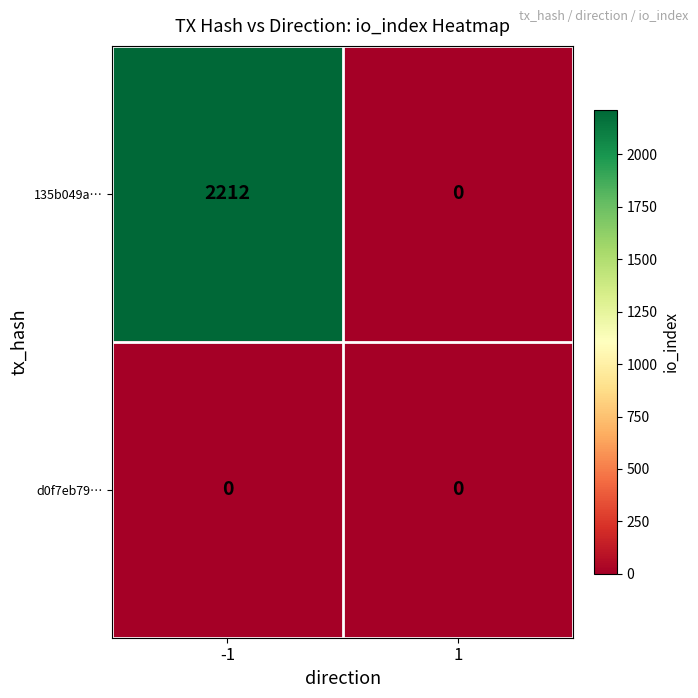

Which series has the largest total across all categories?

135b049a…